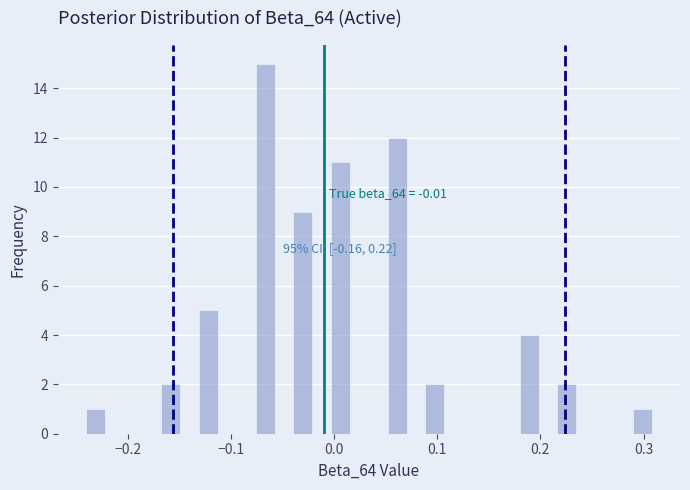

Read against the x-axis, roughly where is the centre of the tallest bar?

-0.07